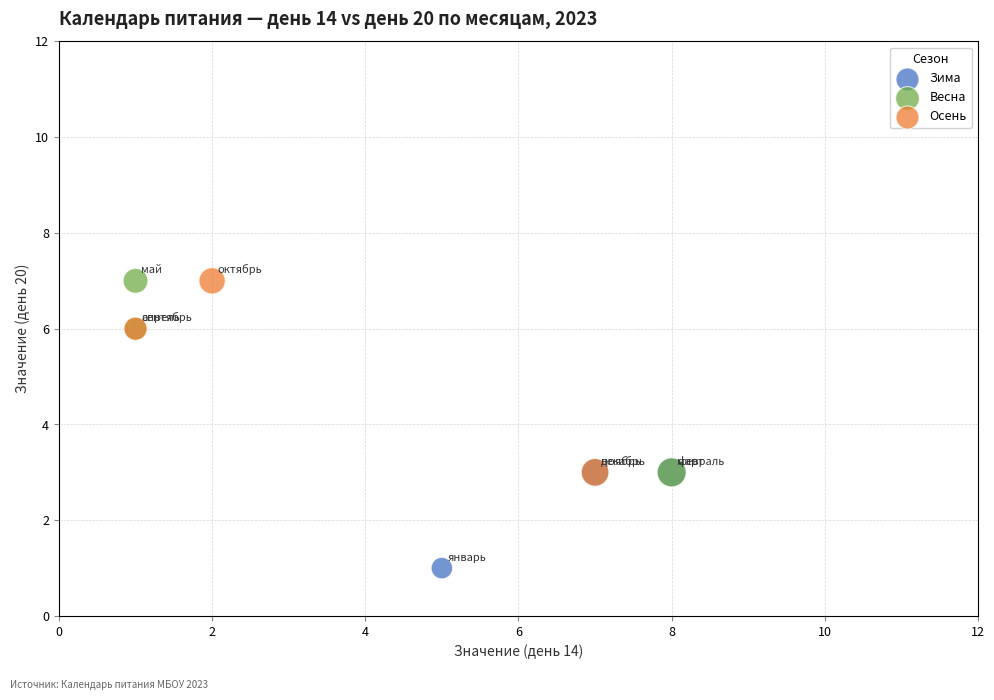

Which series contains the lowest Y value?

Зима